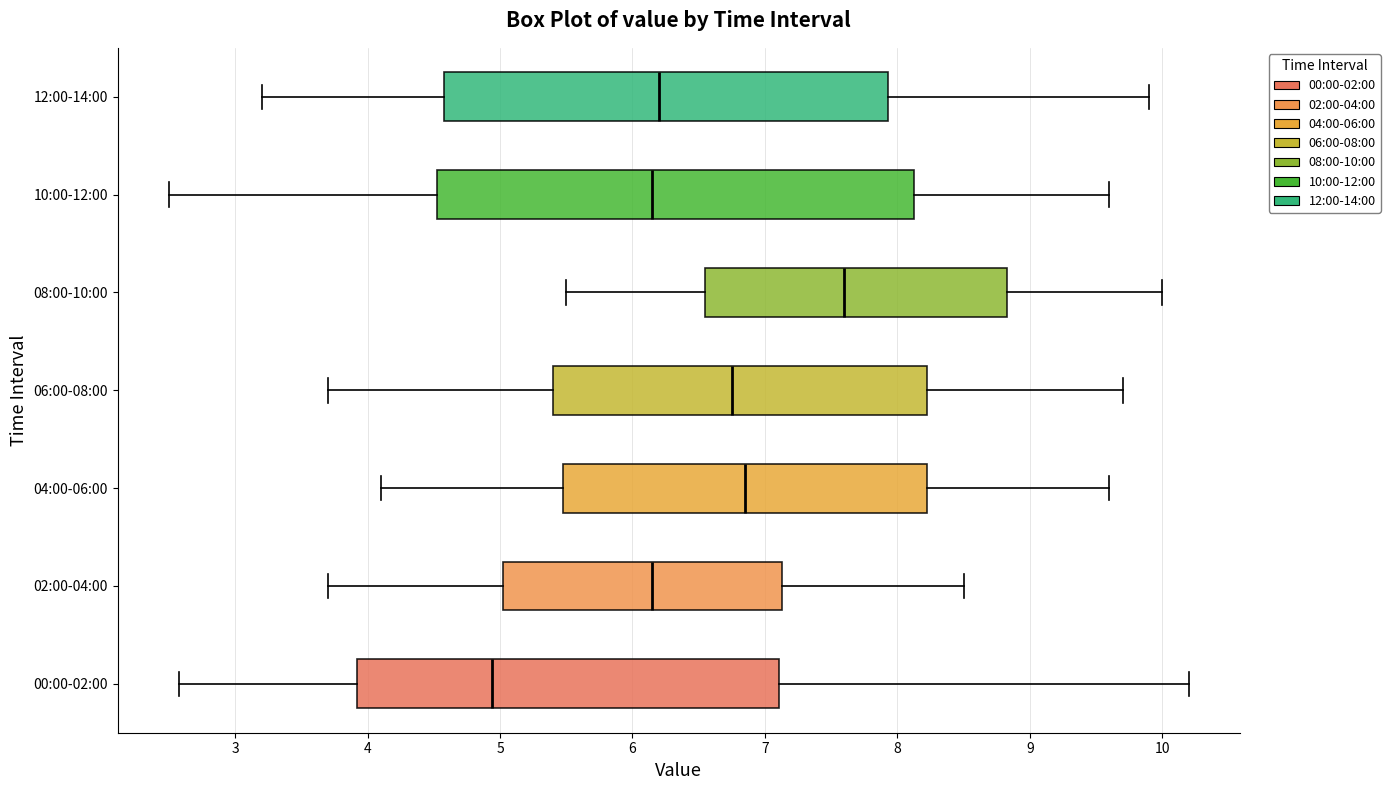

Comparing the boxes themselves (not the whiskers), which one is the widest?

10:00-12:00